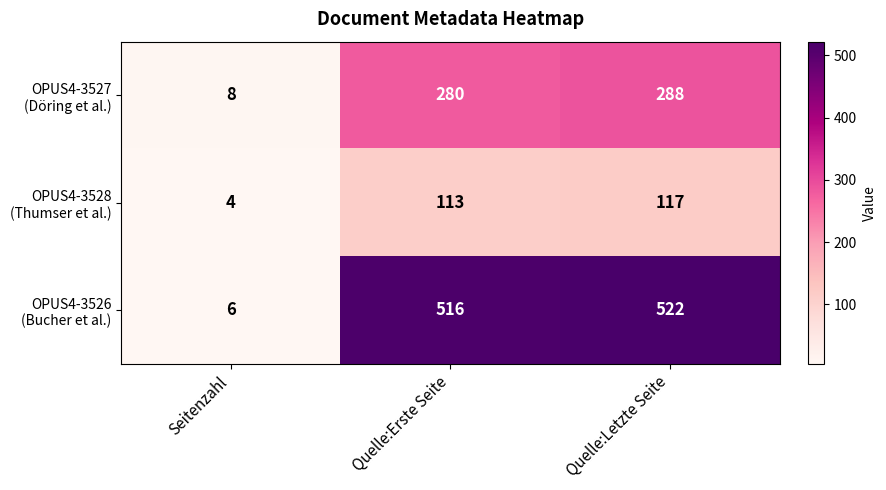

At which category is the sum across all series the highest?

Quelle:Letzte Seite